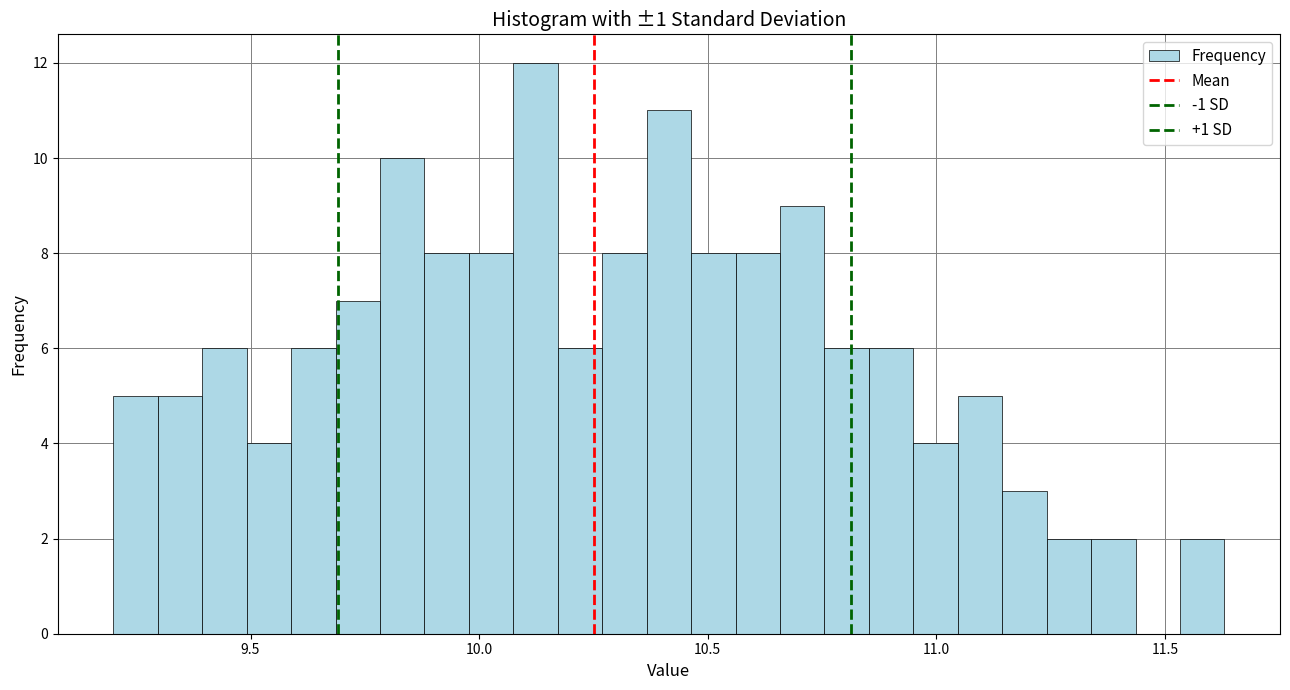

Around what value on the x-axis is the tallest bar? Give the approximate position of its centre, as read against the axis.

10.10